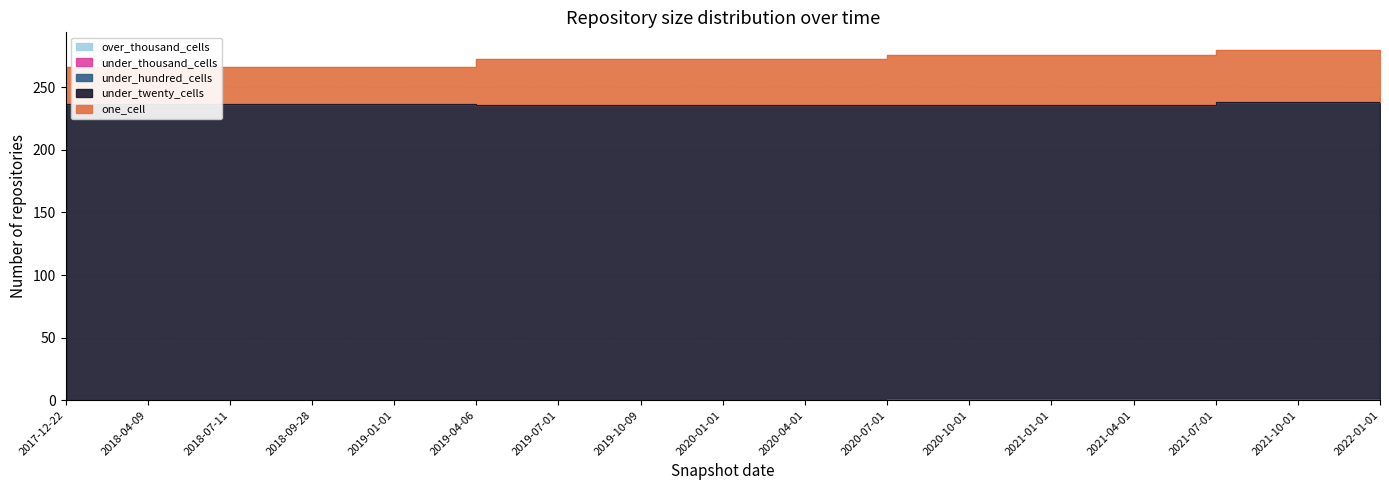

Which has a higher value, 2018-04-09 or 2021-07-01?

2021-07-01